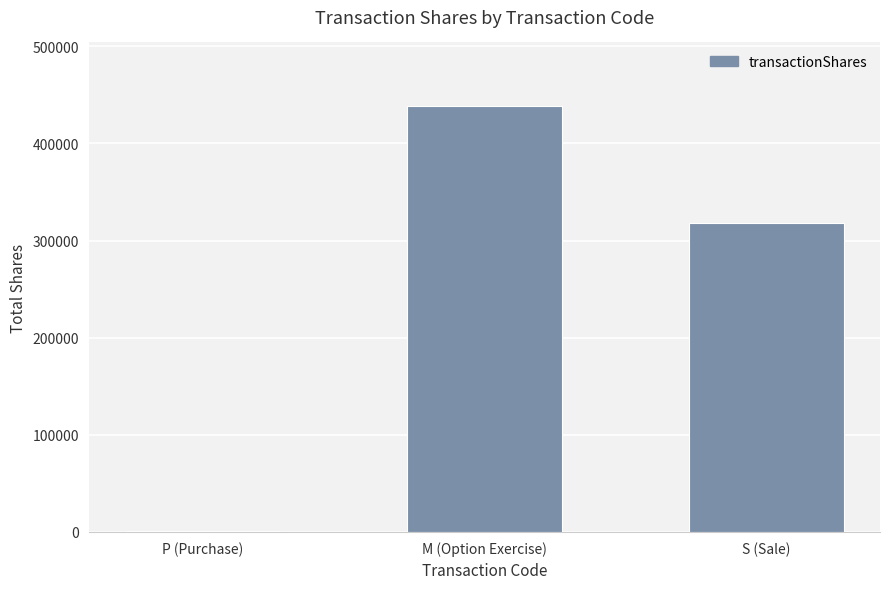

The value at M (Option Exercise) is 94143. True or false?

False